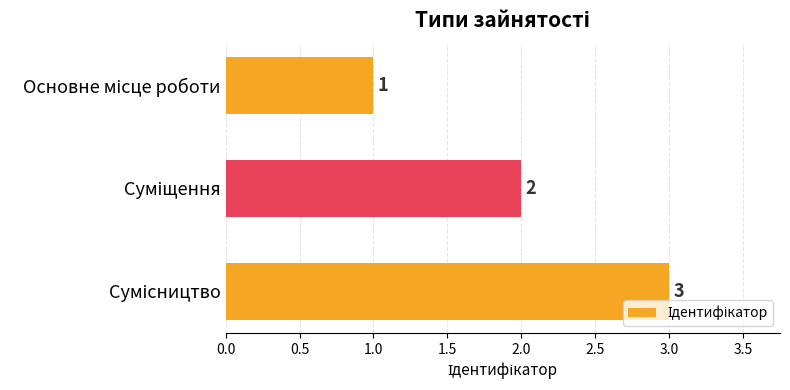

What is the greatest value displayed?

3